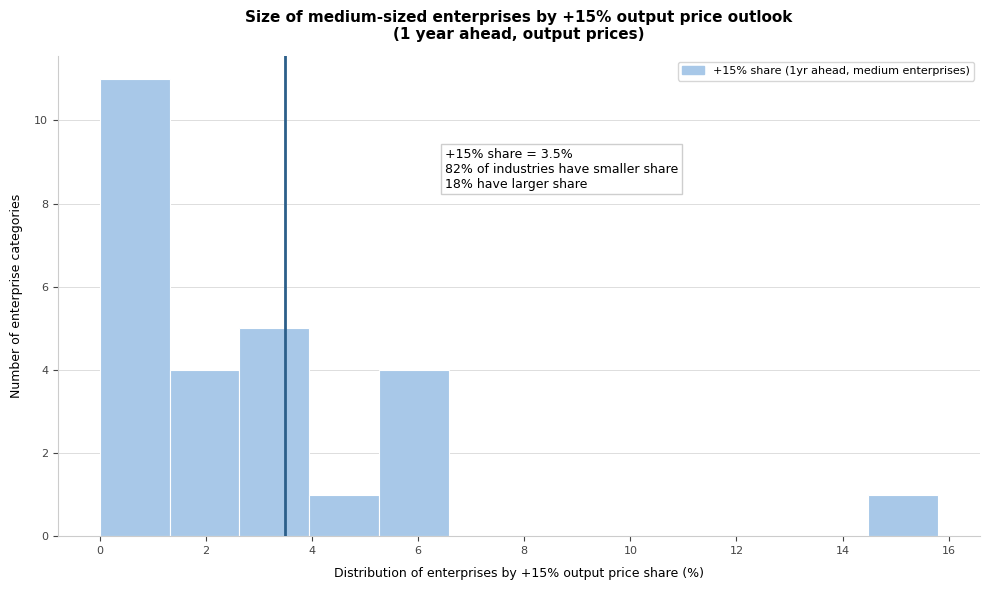

Which range on the x-axis has the tallest bar?

0.0 to 1.4